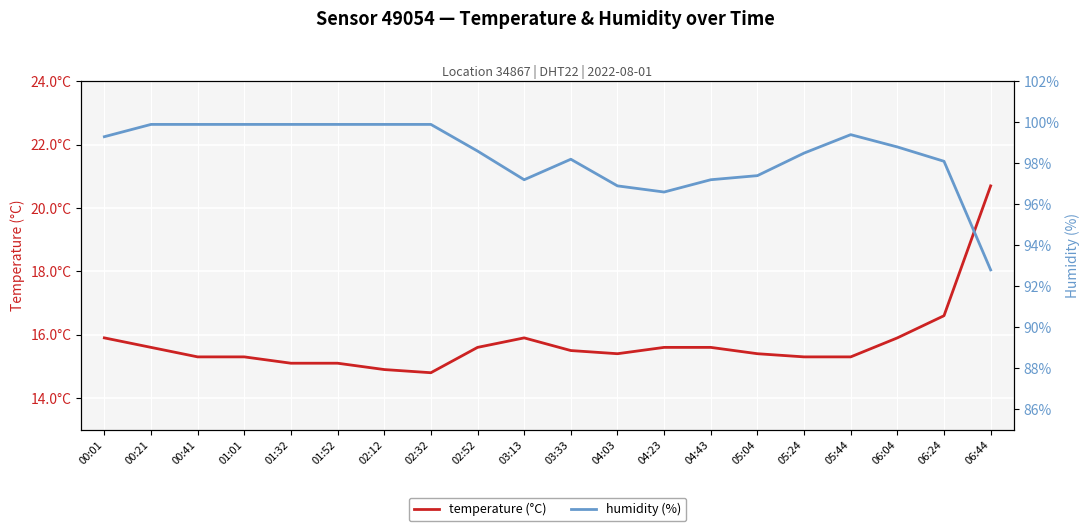

Rank the series by their average value, from highest to lowest.

humidity, temperature